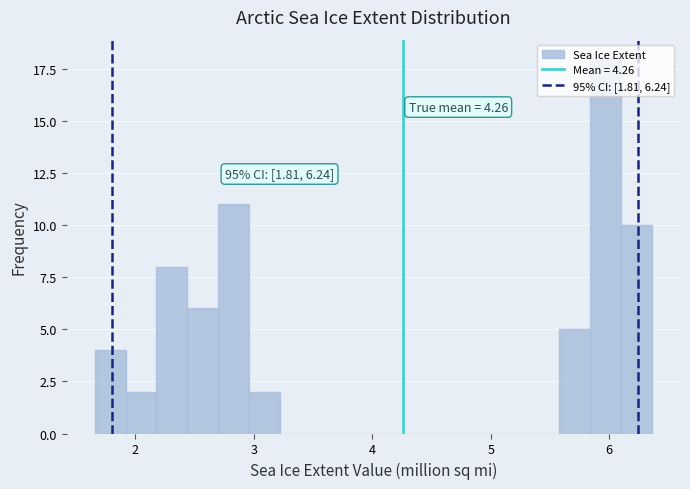

Around what value on the x-axis is the tallest bar? Give the approximate position of its centre, as read against the axis.

6.0